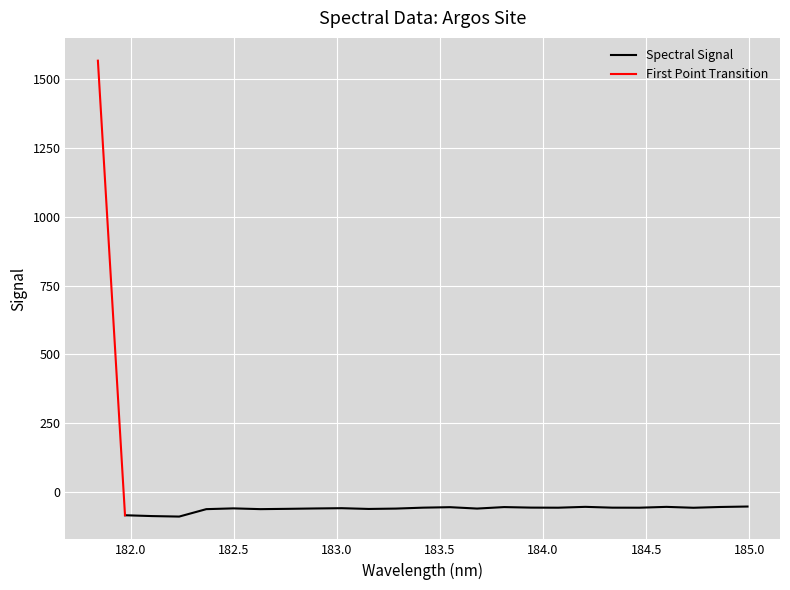

Where is the data nearest to the value 739?

184.9911297472